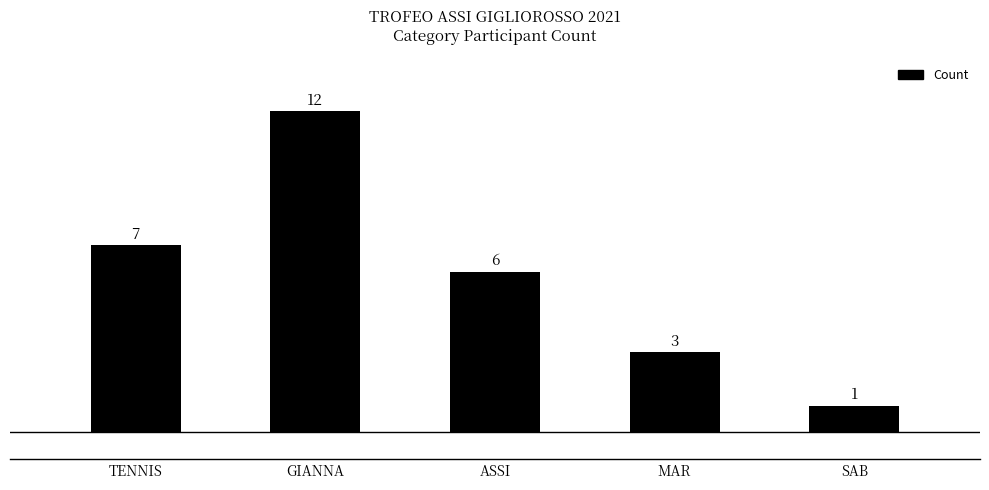

Does the chart contain any negative values?

No